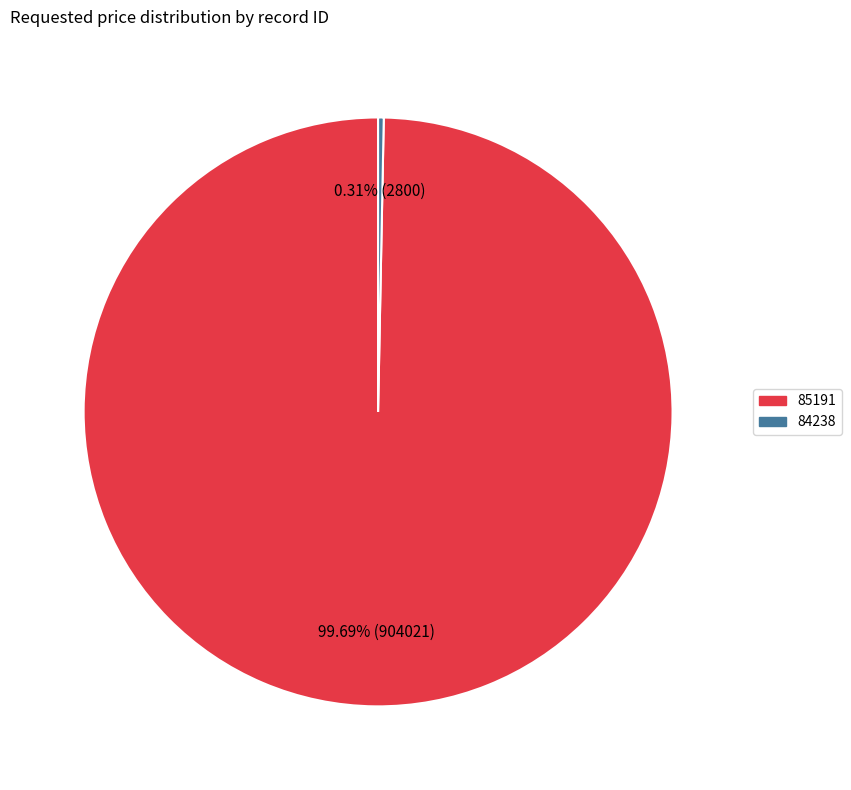

True or false: 85191 accounts for 100% of the total.

True